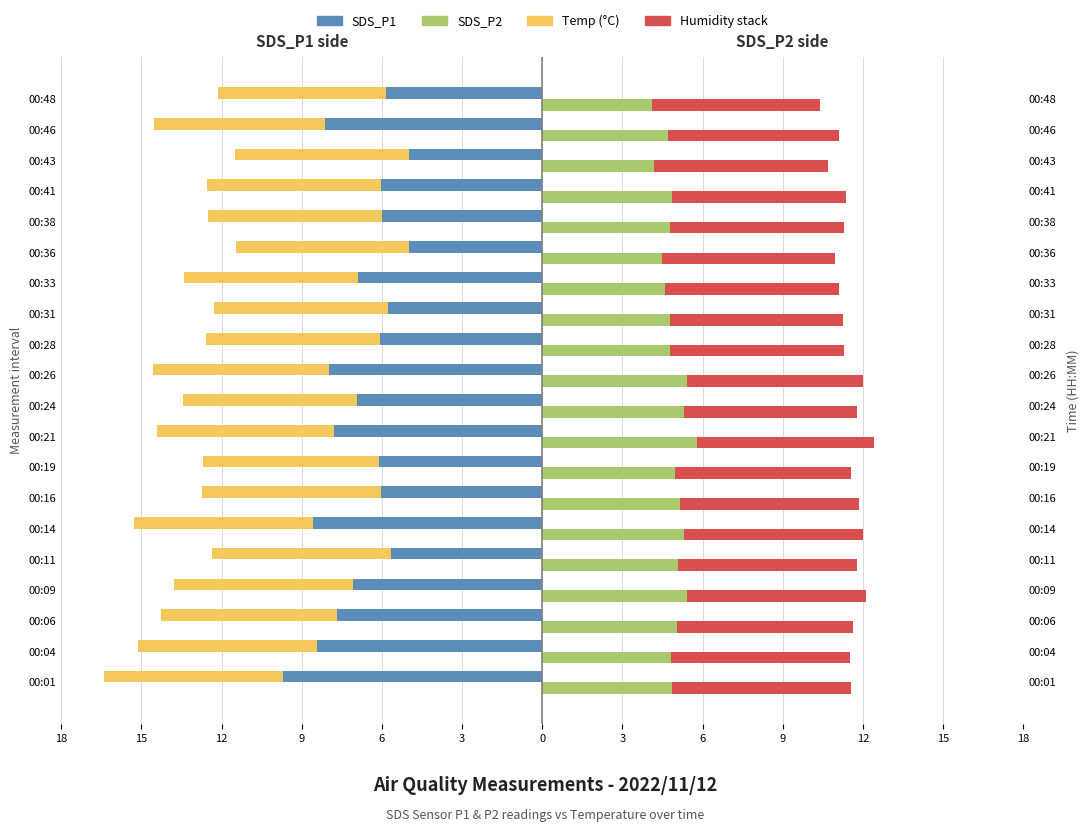

How many distinct data groups are displayed?

4